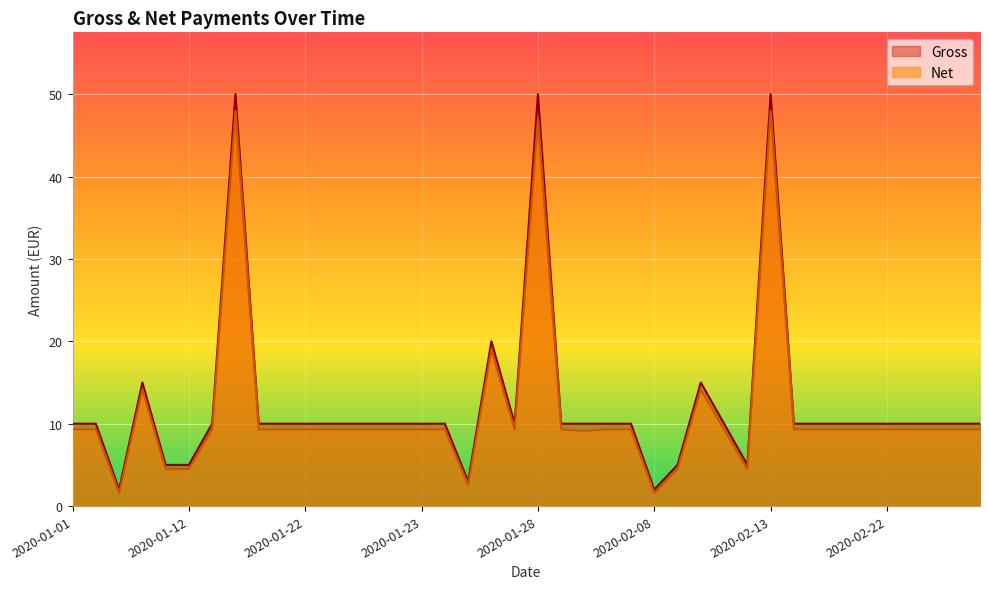

At how many categories does at least one series exceed 26?

3